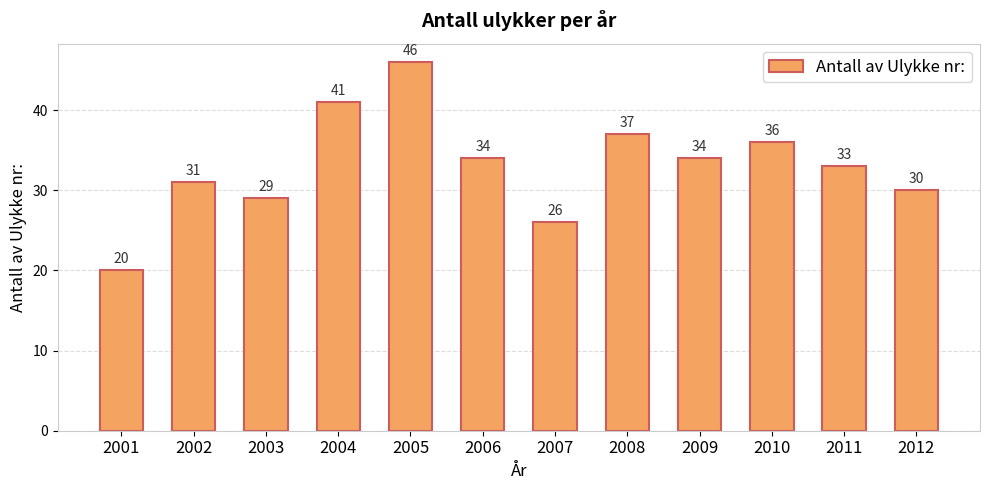

How many series are shown in this chart?

1